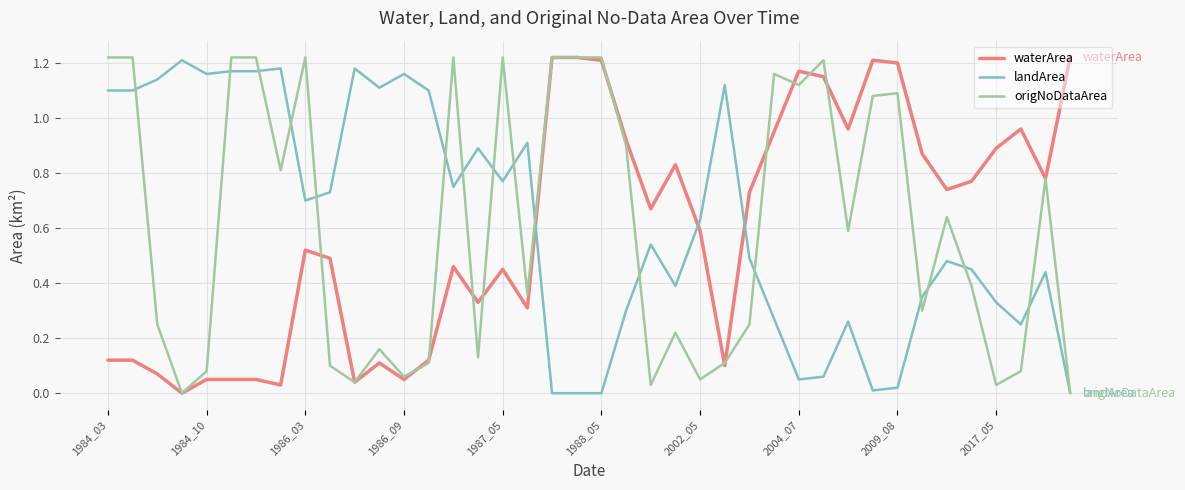

True or false: waterArea and landArea intersect in this chart.

True